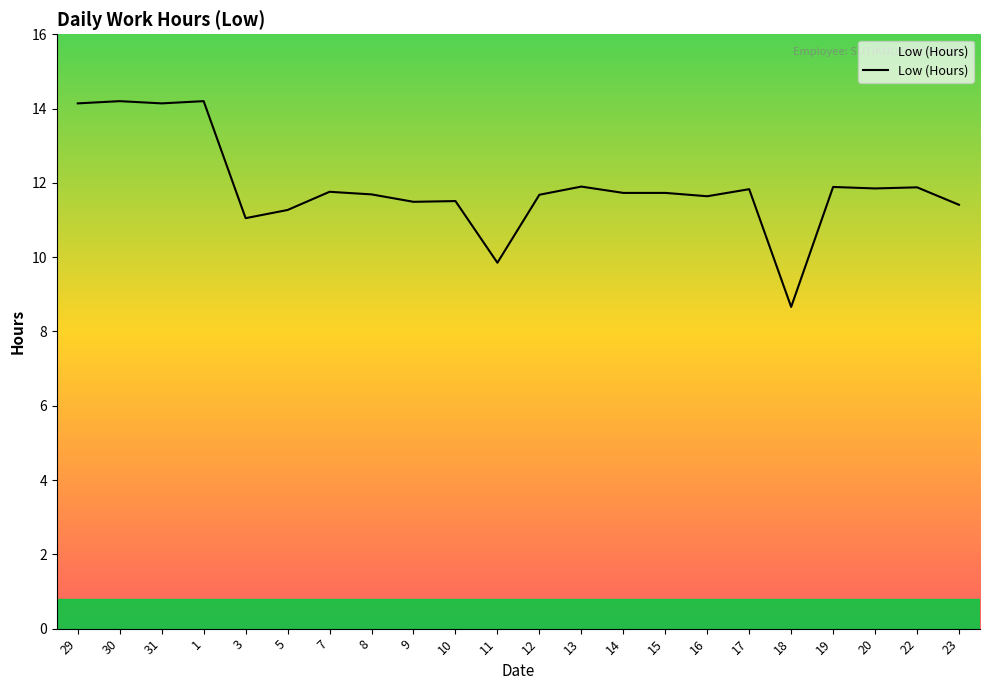

What position from the left is 16?

16